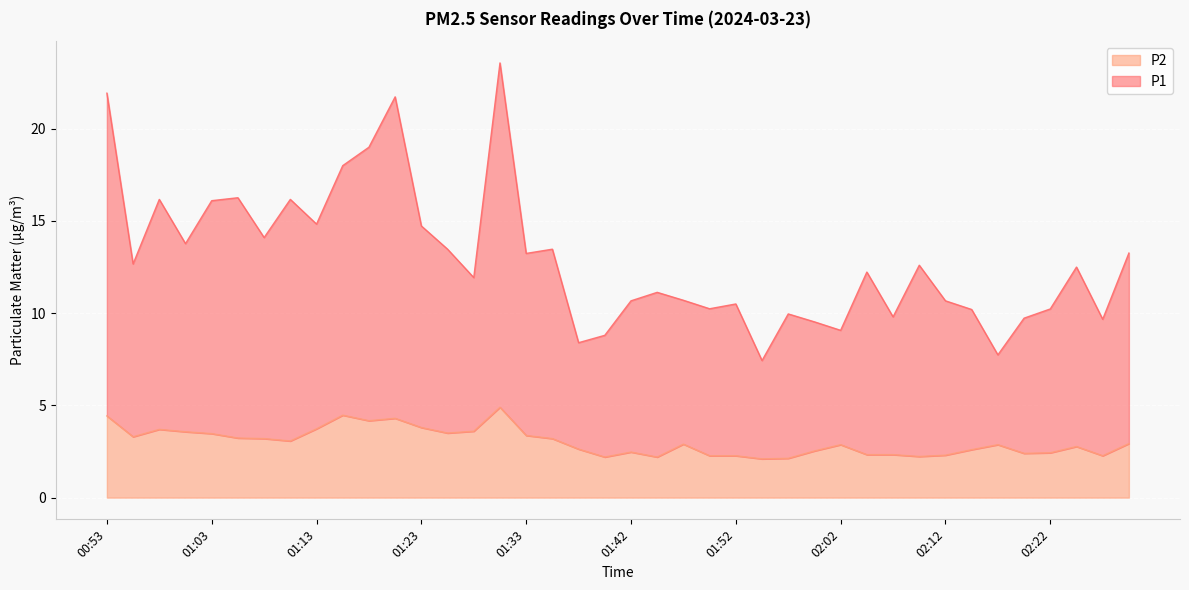

Reading left to right, extract all data points from this chart.

P1: 00:53=21.9	00:56=12.7	00:58=16.2	01:01=13.8	01:03=16.1	01:05=16.3	01:08=14.1	01:10=16.2	01:13=14.8	01:15=18.0	01:18=19.0	01:20=21.7	01:23=14.7	01:25=13.5	01:28=11.9	01:30=23.6	01:33=13.2	01:35=13.5	01:38=8.4	01:40=8.8	01:42=10.7	01:45=11.1	01:47=10.7	01:50=10.2	01:52=10.5	01:55=7.4	01:57=10.0	02:00=9.5	02:02=9.1	02:04=12.2	02:07=9.8	02:09=12.6	02:12=10.7	02:14=10.2	02:17=7.7	02:19=9.7	02:22=10.2	02:24=12.5	02:27=9.7	02:29=13.3
P2: 00:53=4.4	00:56=3.3	00:58=3.7	01:01=3.6	01:03=3.5	01:05=3.2	01:08=3.2	01:10=3.1	01:13=3.7	01:15=4.5	01:18=4.2	01:20=4.3	01:23=3.8	01:25=3.5	01:28=3.6	01:30=4.9	01:33=3.4	01:35=3.2	01:38=2.6	01:40=2.2	01:42=2.5	01:45=2.2	01:47=2.9	01:50=2.3	01:52=2.3	01:55=2.1	01:57=2.1	02:00=2.5	02:02=2.9	02:04=2.3	02:07=2.3	02:09=2.2	02:12=2.3	02:14=2.6	02:17=2.9	02:19=2.4	02:22=2.4	02:24=2.8	02:27=2.3	02:29=2.9